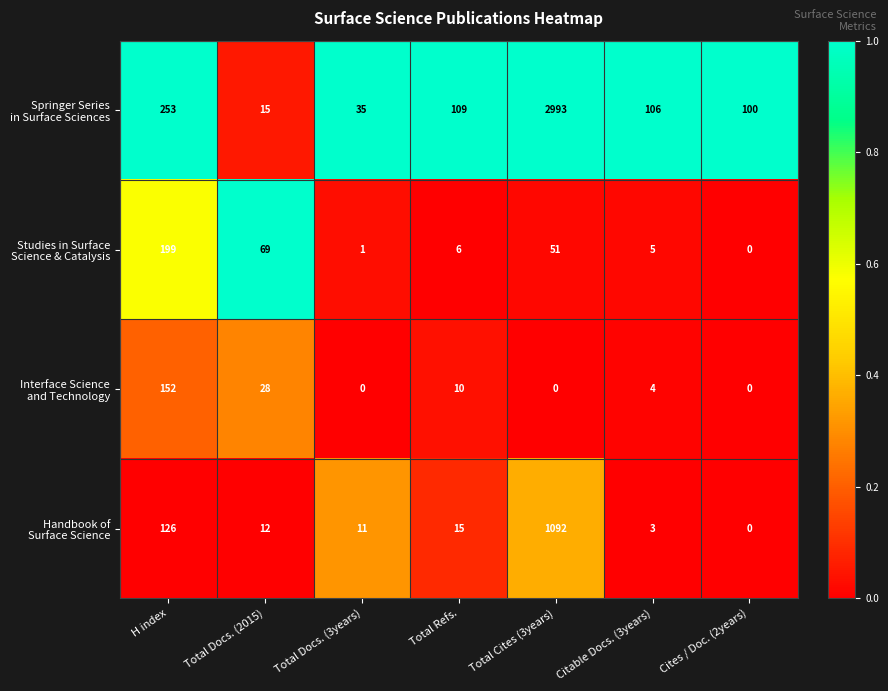

How many series are shown in this chart?

4